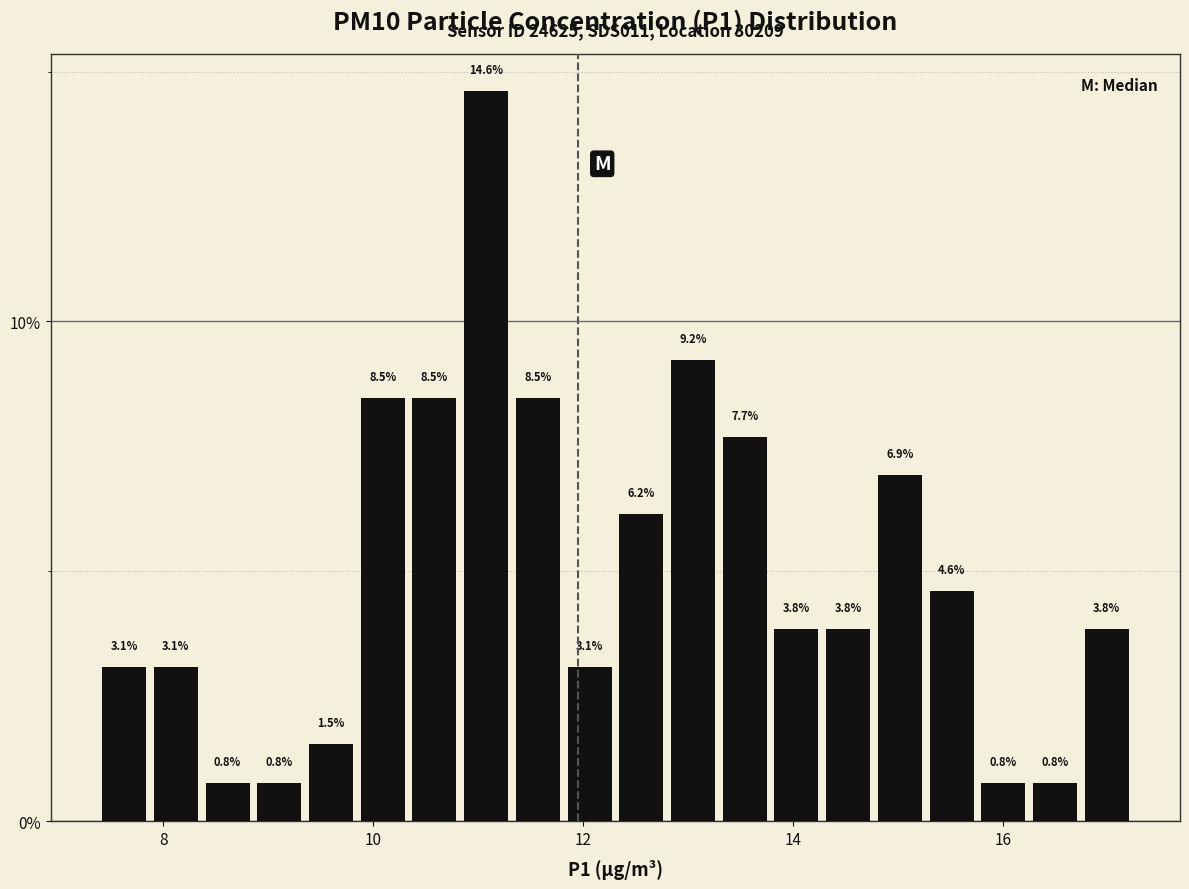

Read against the x-axis, roughly where is the centre of the tallest bar?

11.0